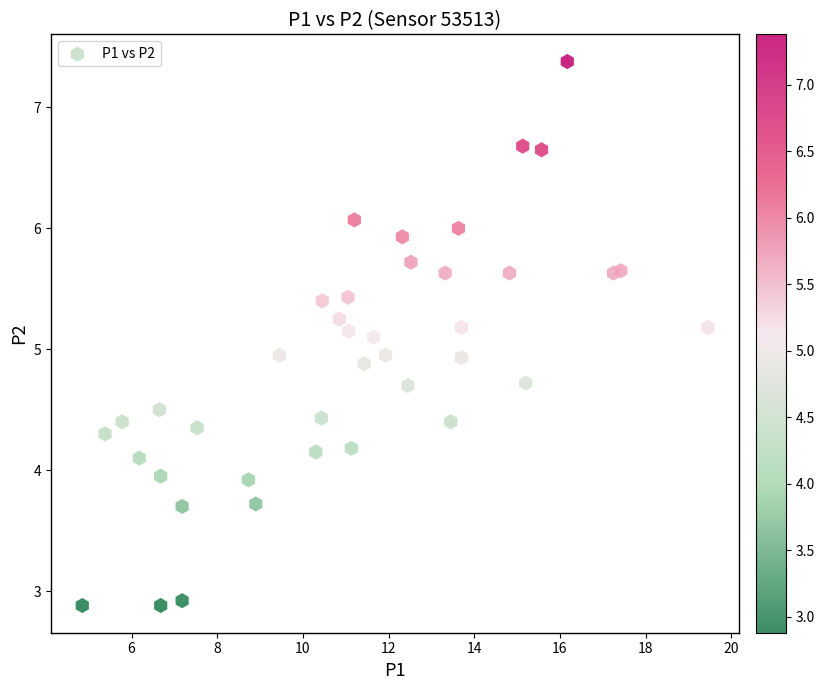

What is the range of Y values (max minus min)?

4.5